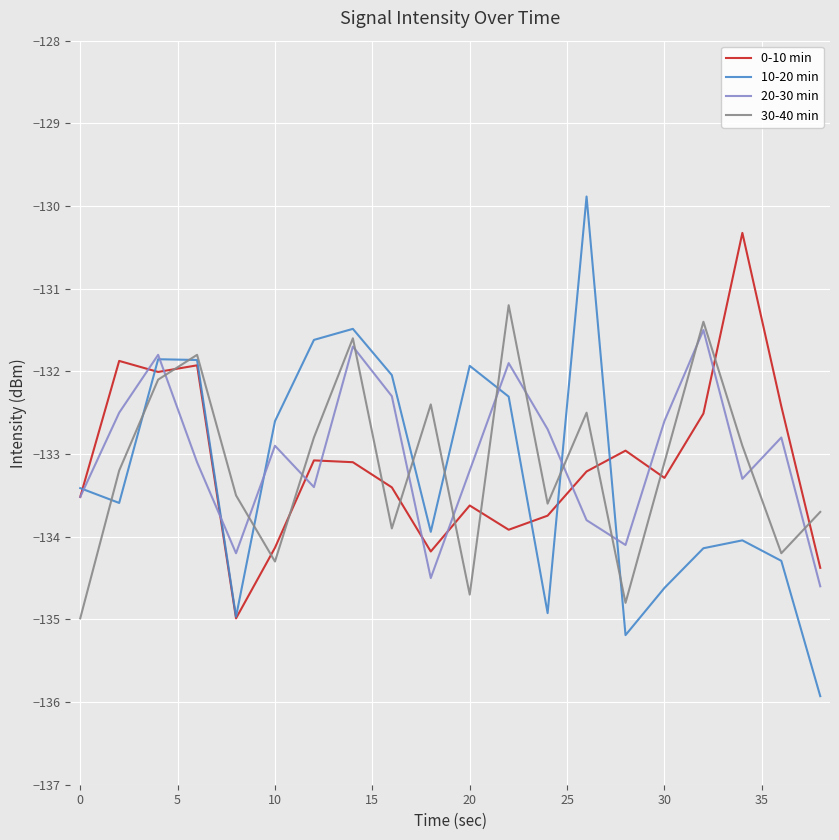

Which series has the widest spread of values?

10-20 min